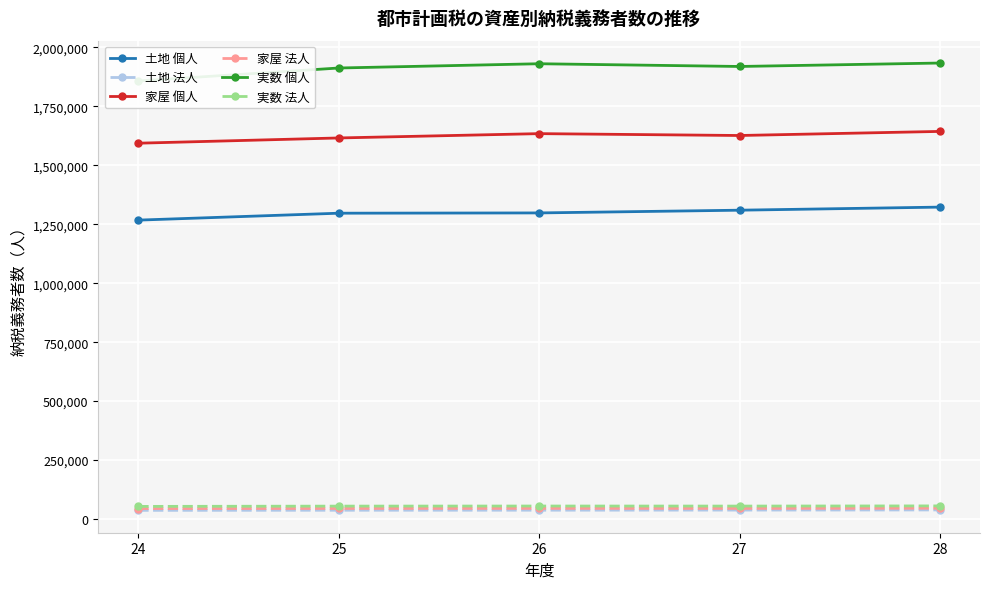

Reading left to right, what are all the values shown in this chart?

土地 個人: 24=1267607	25=1296933	26=1298098	27=1309689	28=1322759
土地 法人: 24=36814	25=37308	26=37505	27=38009	28=38623
家屋 個人: 24=1593777	25=1616017	26=1634336	27=1626415	28=1643762
家屋 法人: 24=44609	25=44986	26=45353	27=45213	28=46102
実数 個人: 24=1857789	25=1912662	26=1930741	27=1919158	28=1933732
実数 法人: 24=53566	25=54777	26=55155	27=54949	28=55696